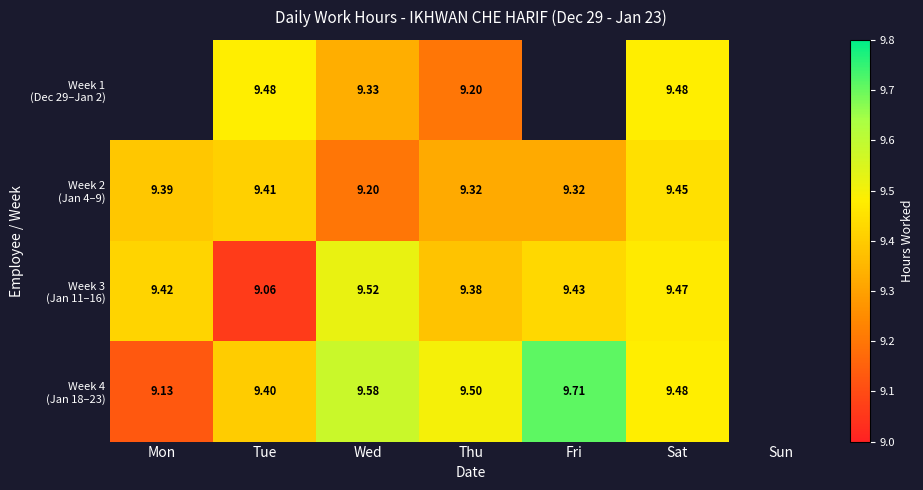

True or false: Week 4 (Jan 18–23) has a value of 14.1 at Tue.

False